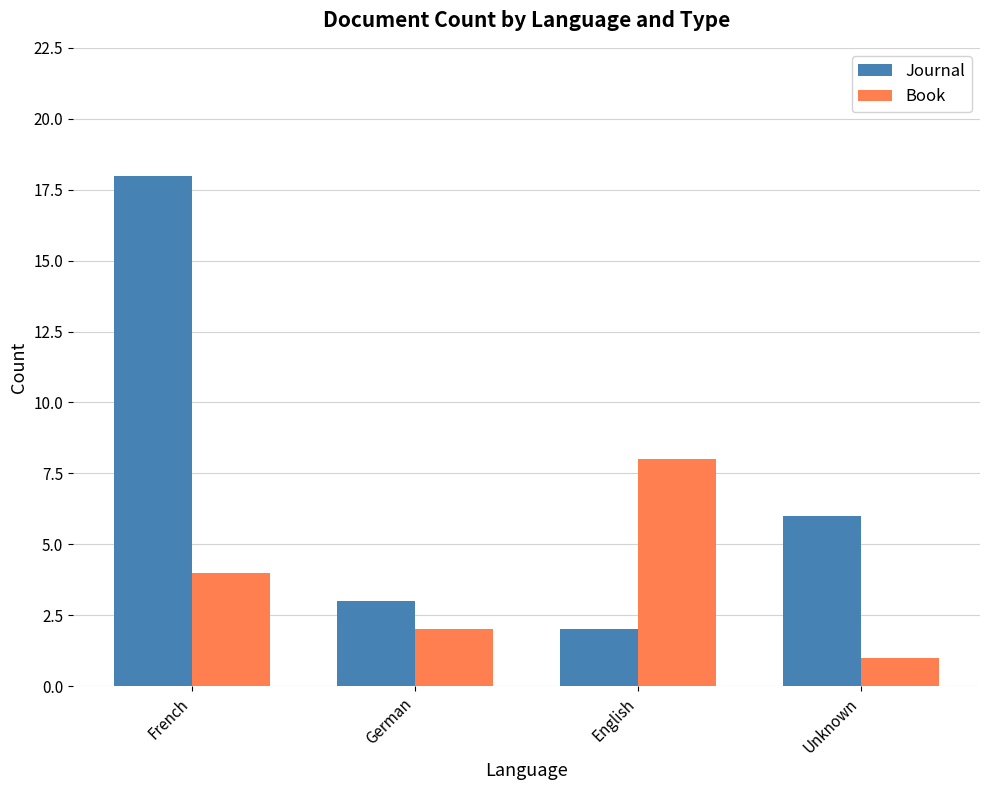

At which category is the sum across all series the highest?

French